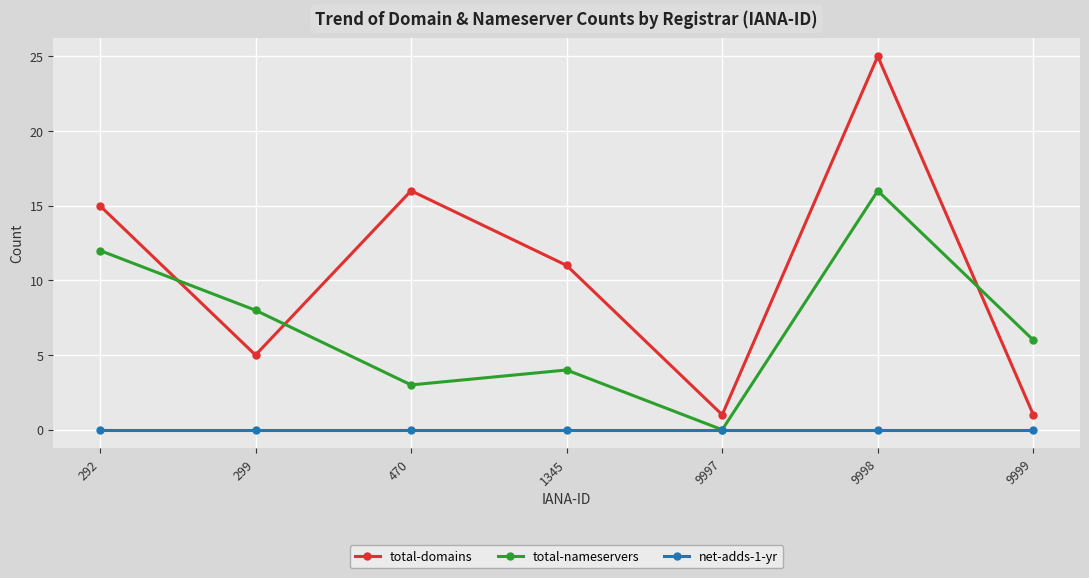

What is the difference between the highest and lowest values at 1345?

11